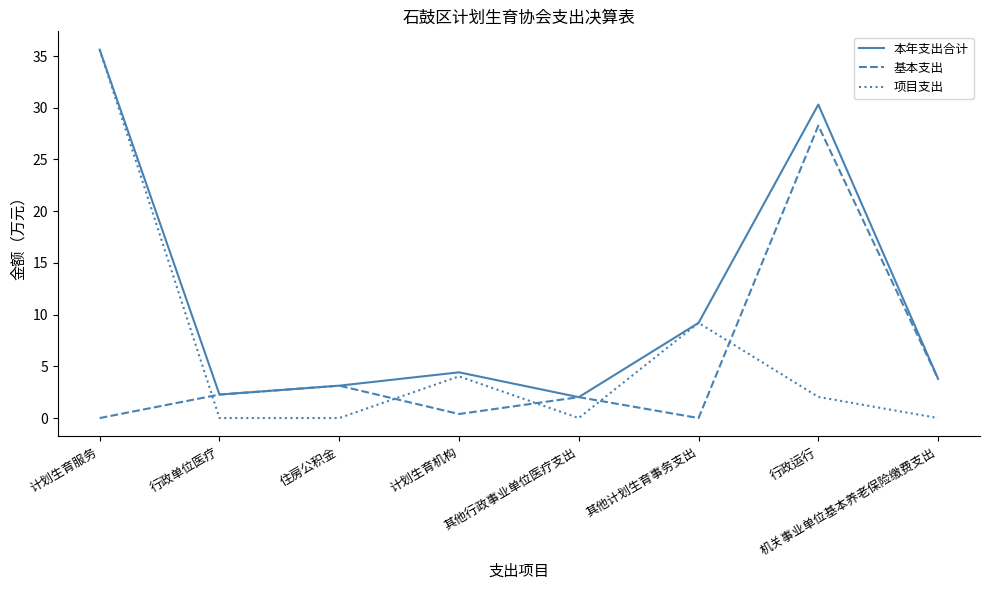

Between 住房公积金 and 其他计划生育事务支出, which series saw the biggest shift?

项目支出